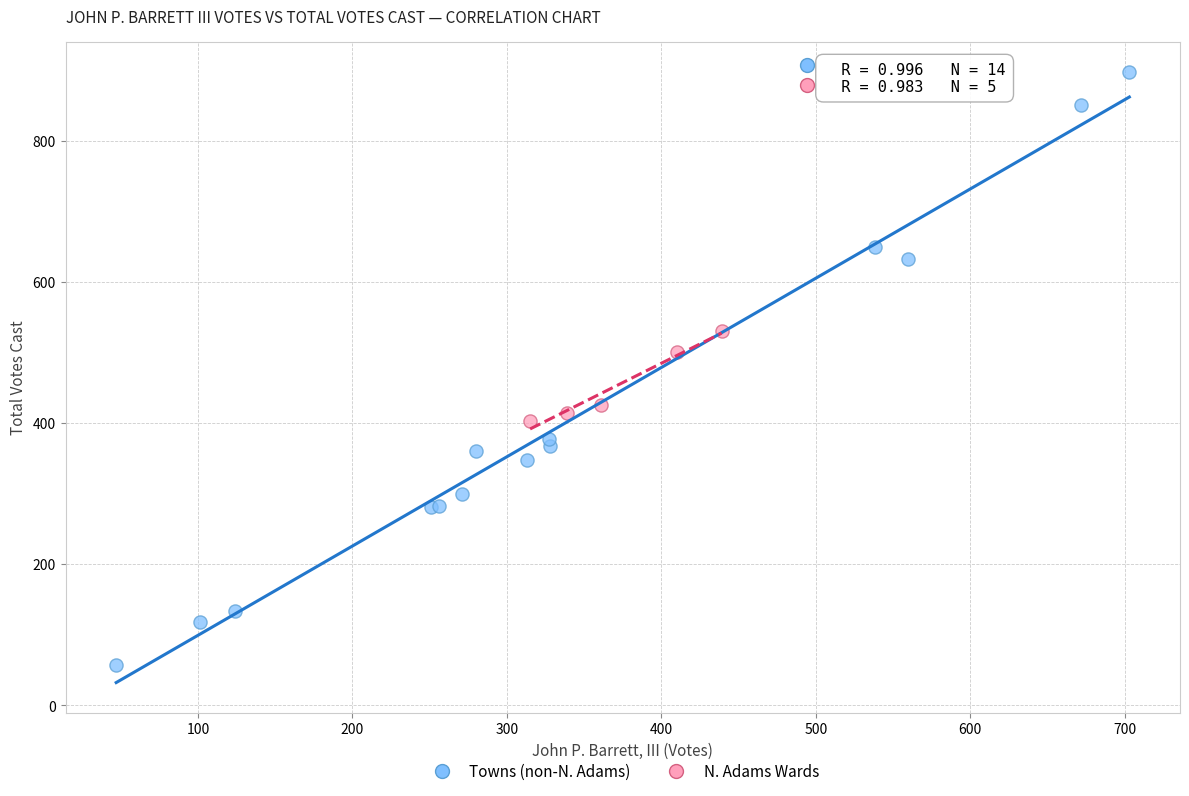

Which series has the largest Y range (max minus min)?

Towns (non-N. Adams)